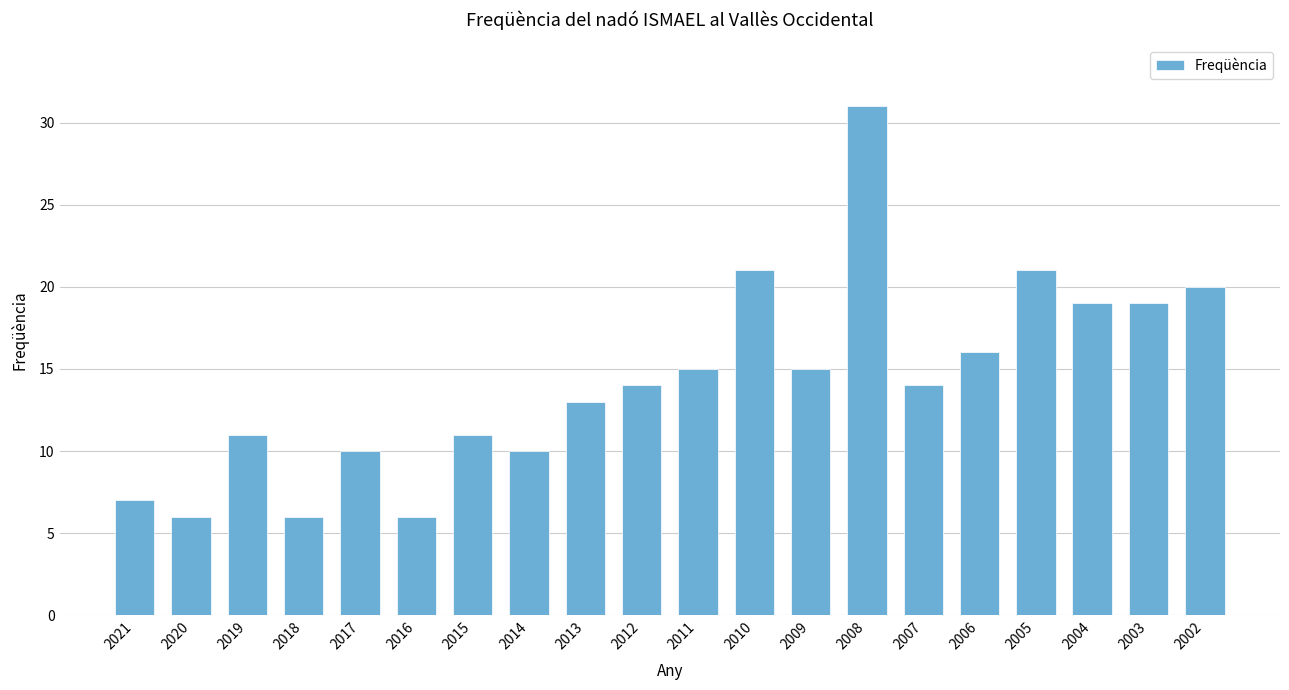

What is the value of the 1st bar from the left?

7